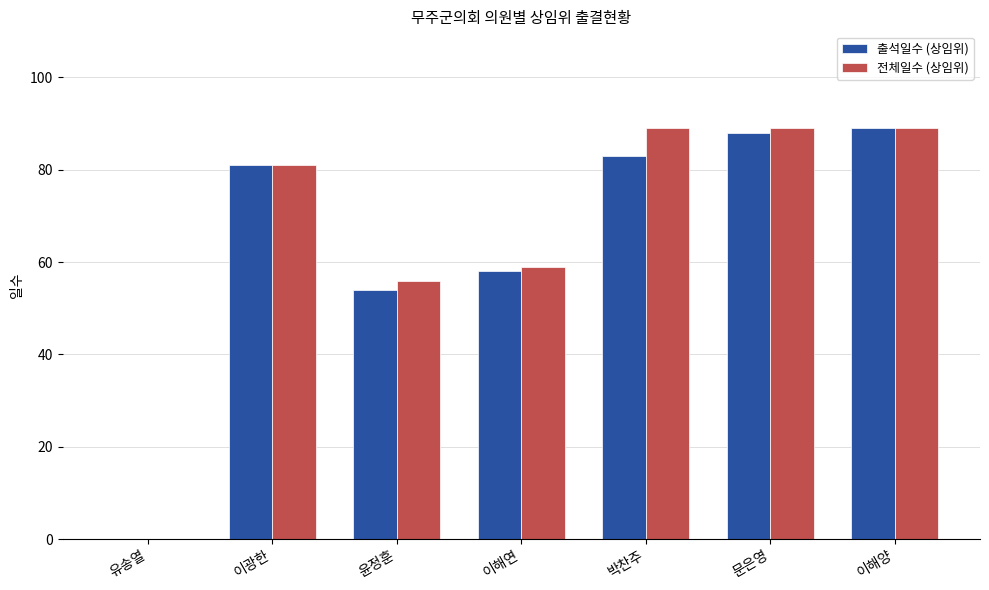

At which label is 출석일수 (상임위) closest to 44?

윤정훈